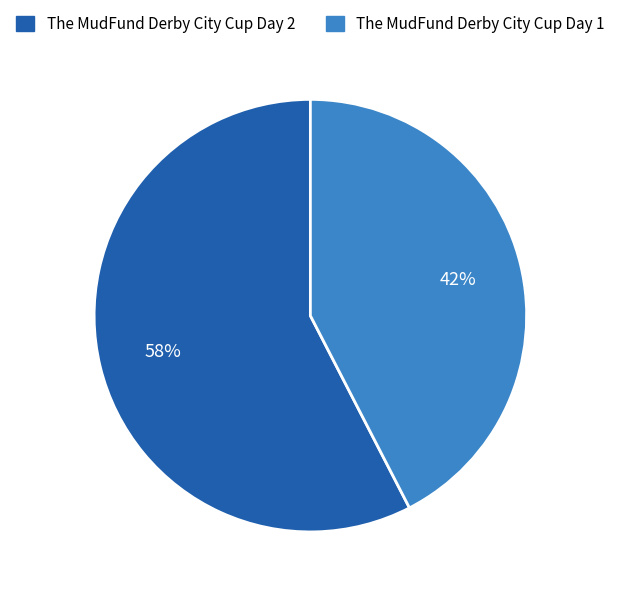

To the nearest percent, what is the combined percentage of The MudFund Derby City Cup Day 1 and The MudFund Derby City Cup Day 2?

100%